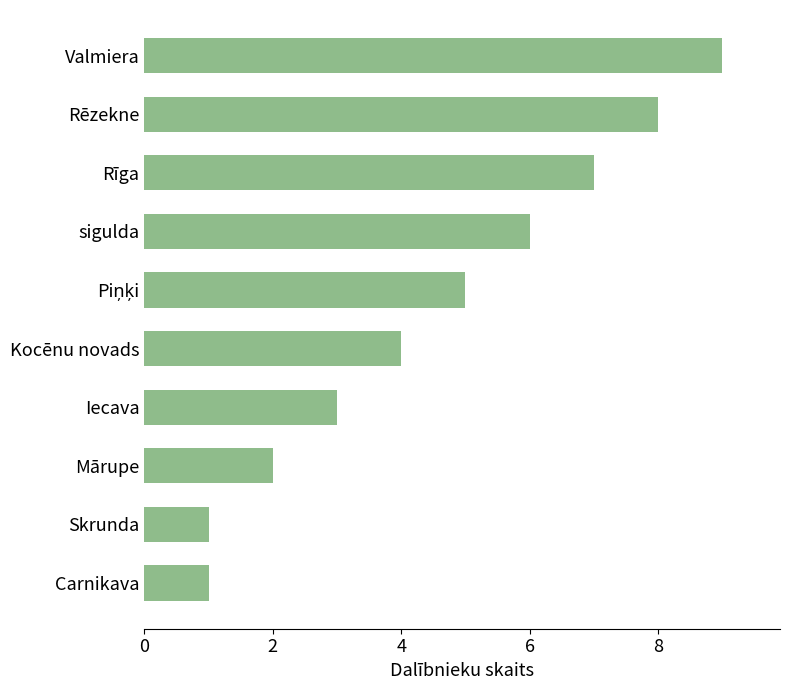

What is the average value?

5